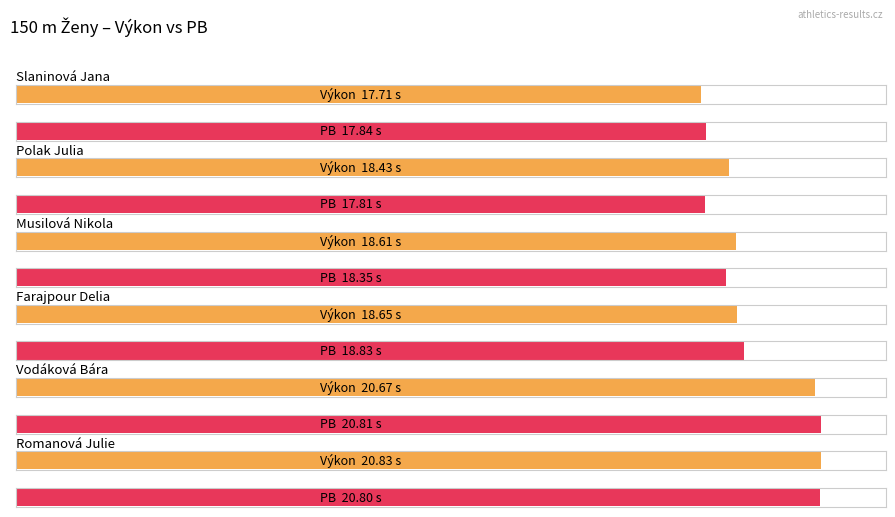

What is the difference between the maximum and minimum values in the PB series?

3.0